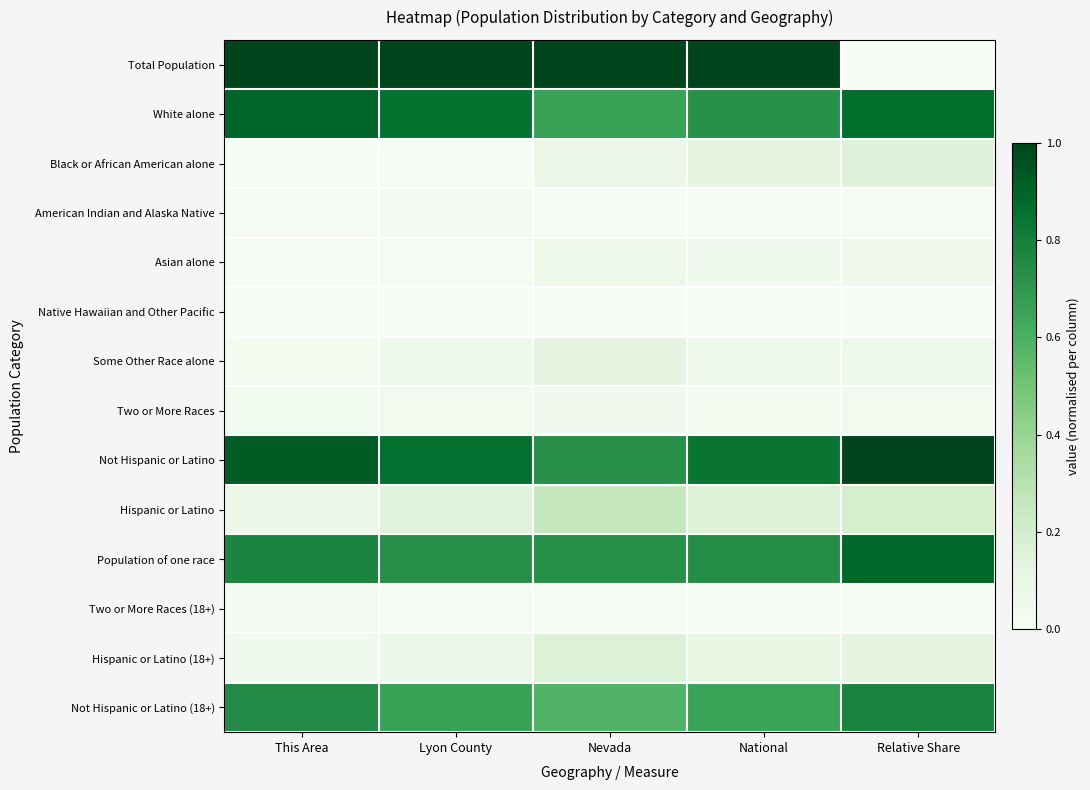

Which label corresponds to the smallest value in the chart?

Relative Share